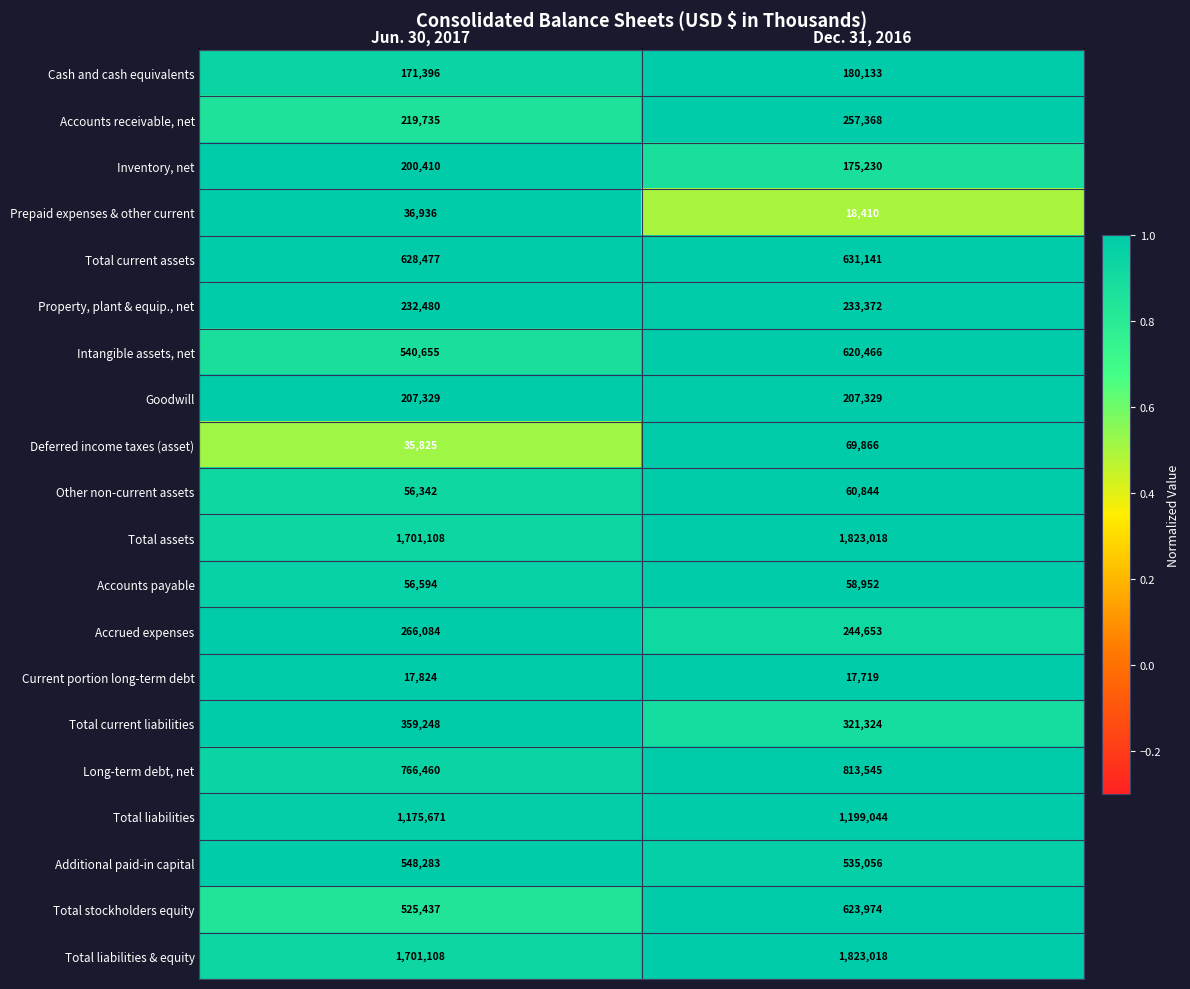

What is the average value of the Total liabilities & equity series?

1762063